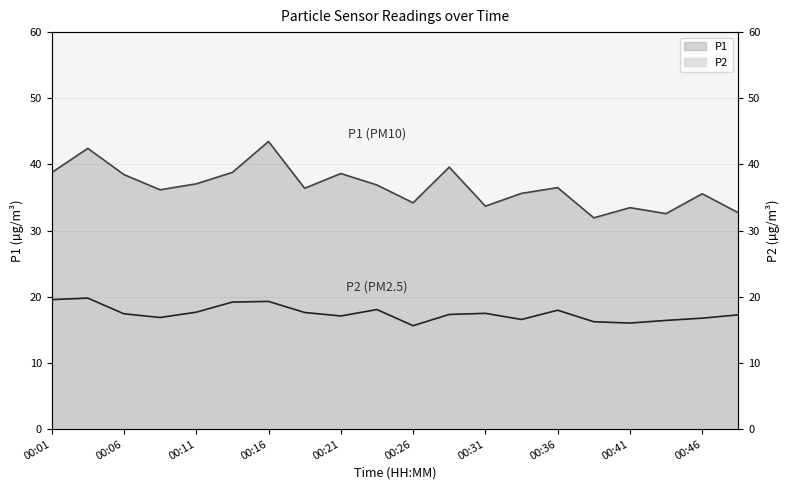

Reading left to right, what are all the values shown in this chart?

P1: 38.8	42.4	38.5	36.2	37.1	38.8	43.5	36.4	38.6	36.9	34.2	39.6	33.7	35.6	36.5	31.9	33.5	32.6	35.6	32.7
P2: 19.6	19.8	17.4	16.9	17.7	19.2	19.3	17.6	17.1	18.1	15.6	17.3	17.5	16.6	18.0	16.2	16.0	16.4	16.8	17.3